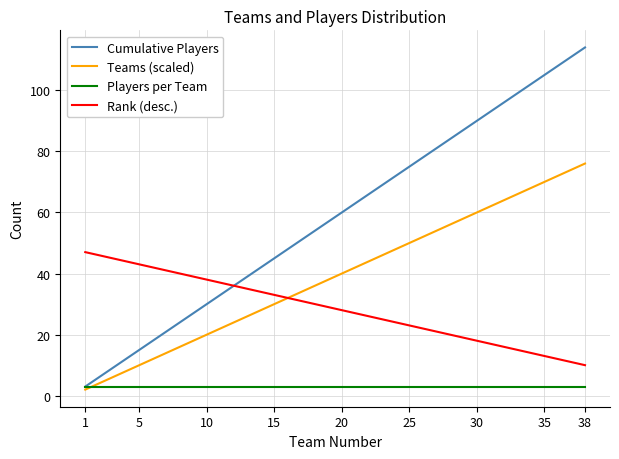

What is the lowest value of the Players per Team series?

3